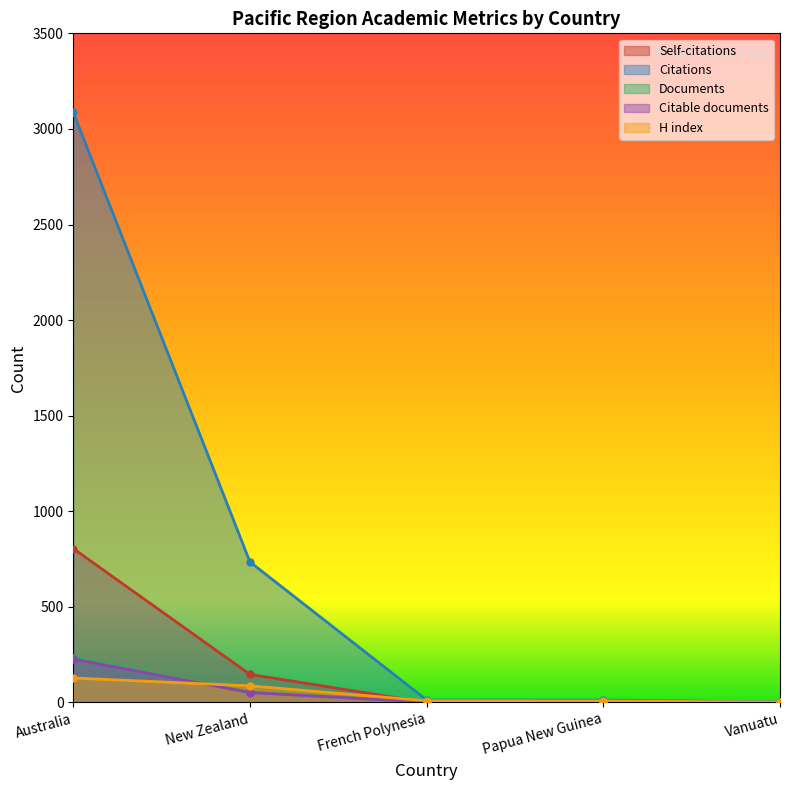

What is the total value across all series at Vanuatu?

7